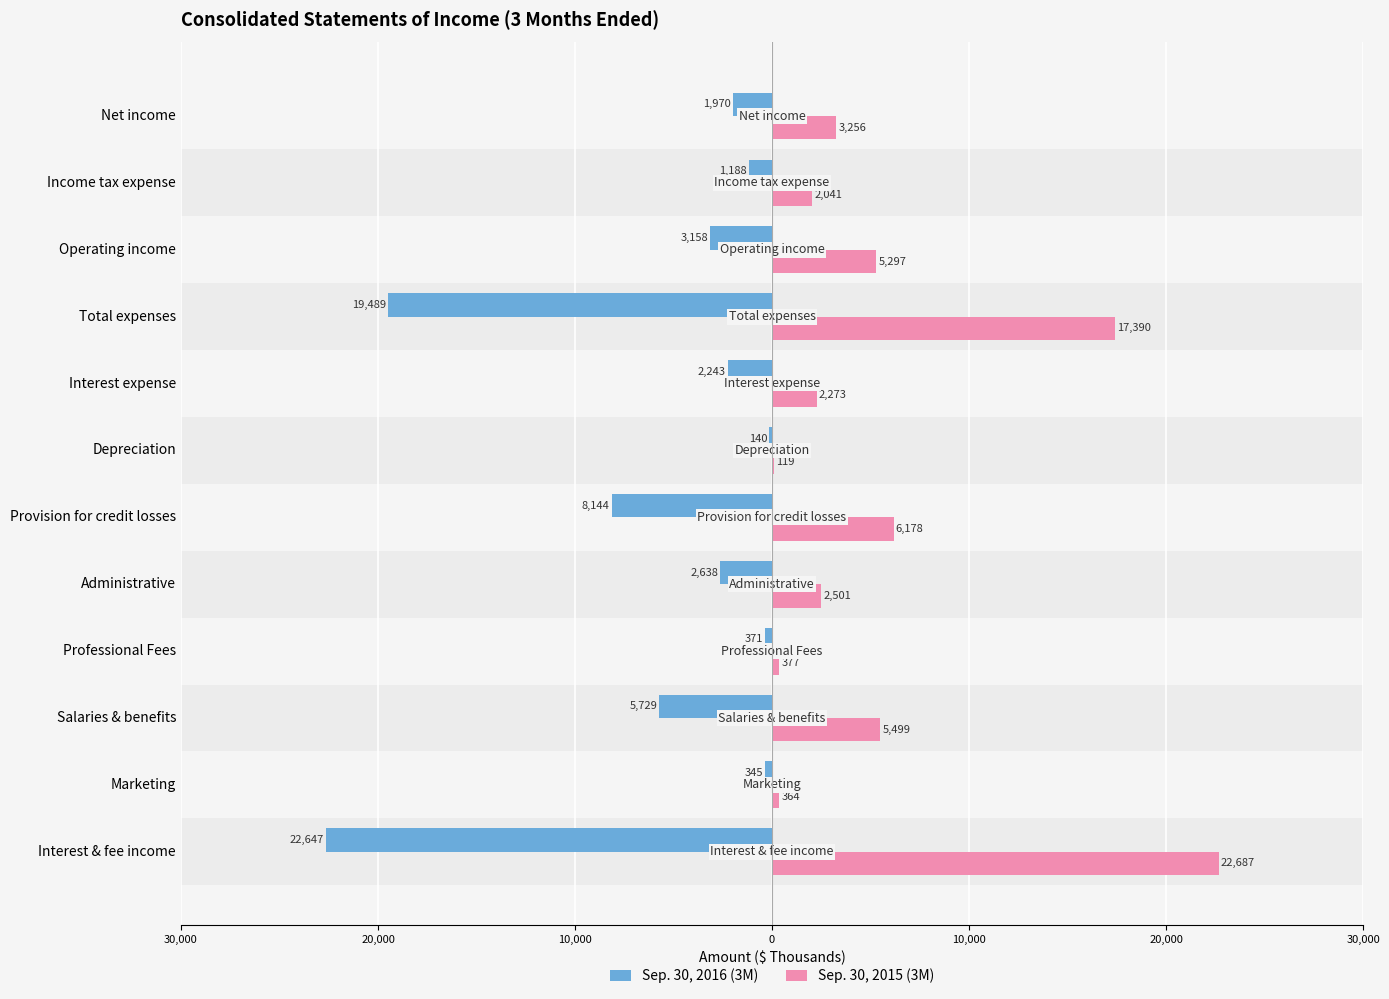

What are all the series names shown in the legend?

Sep. 30, 2016 (3M), Sep. 30, 2015 (3M)